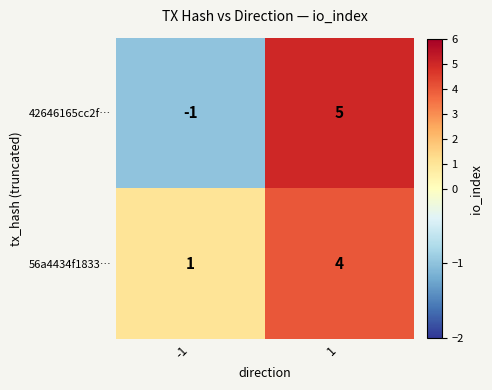

What is the difference between the maximum and minimum values in the 42646165cc2f… series?

6